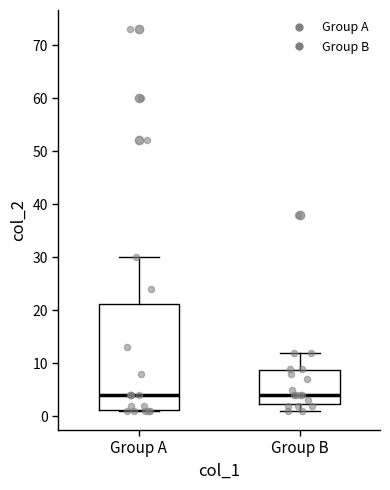

Reading left to right, read every box against the y-axis: the position of its median line, the range the box covers, and the ends of its whiskers. The values are not printed on the chart, so give them approximately, as read against the axis.

Group A: median 4, box 1 to 21, whiskers 1 to 30
Group B: median 4, box 2 to 9, whiskers 1 to 12